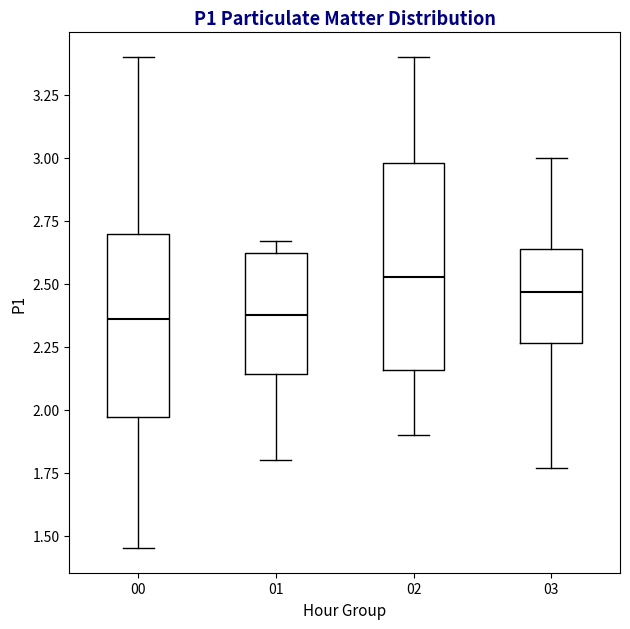

Which box's median line is the highest?

02